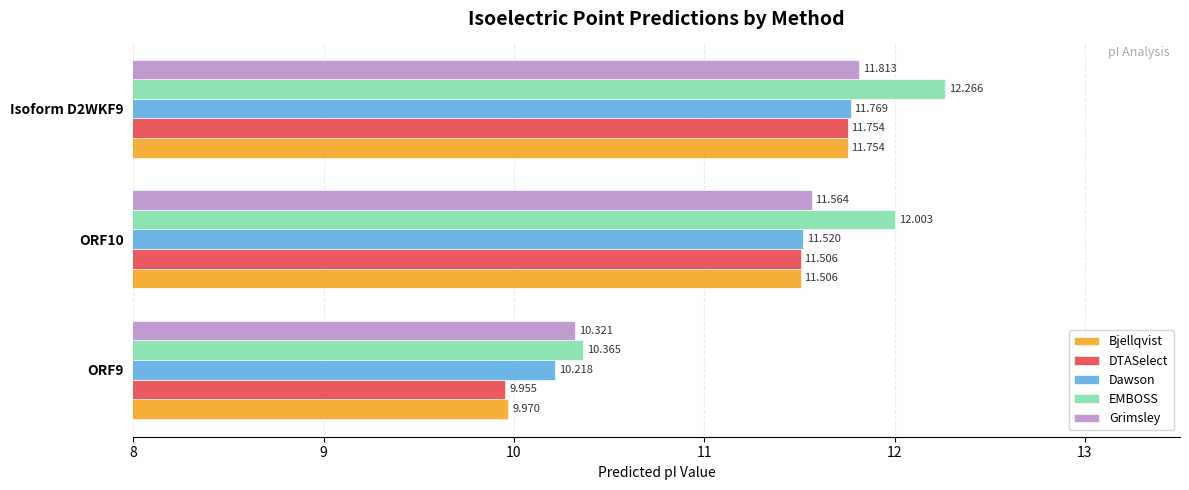

What are all the series names shown in the legend?

Bjellqvist, DTASelect, Dawson, EMBOSS, Grimsley